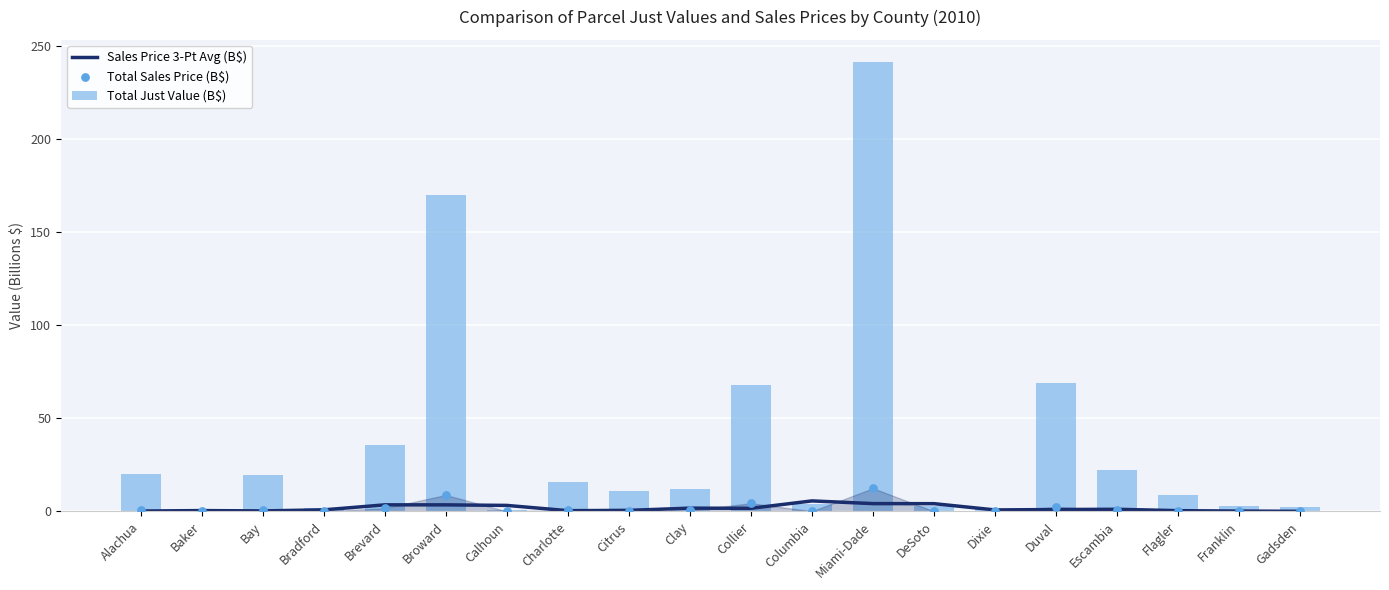

At which category is the sum across all series the highest?

Miami-Dade